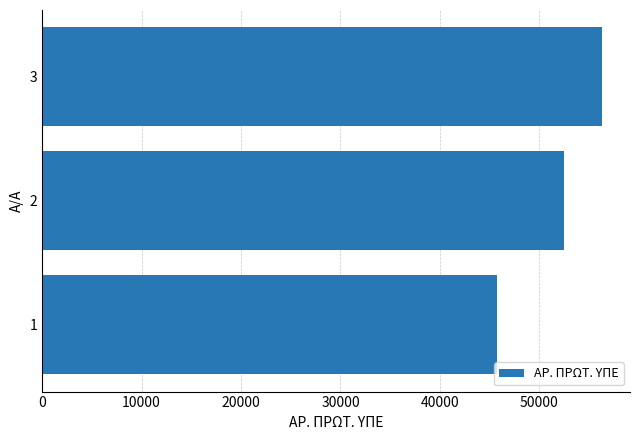

What is the difference between the second highest and minimum values?

6745